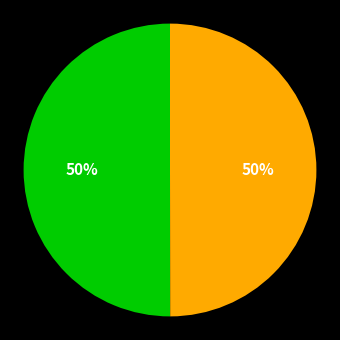

How many slices are in this pie chart?

2